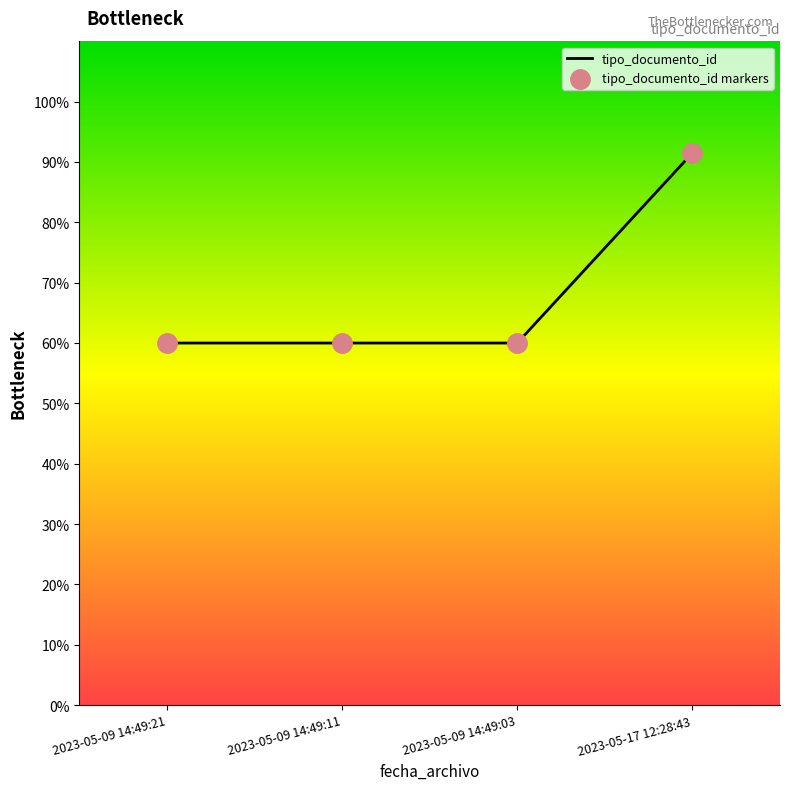

What is the ratio of the value at 2023-05-17 12:28:43 to the value at 2023-05-09 14:49:11?

1.5